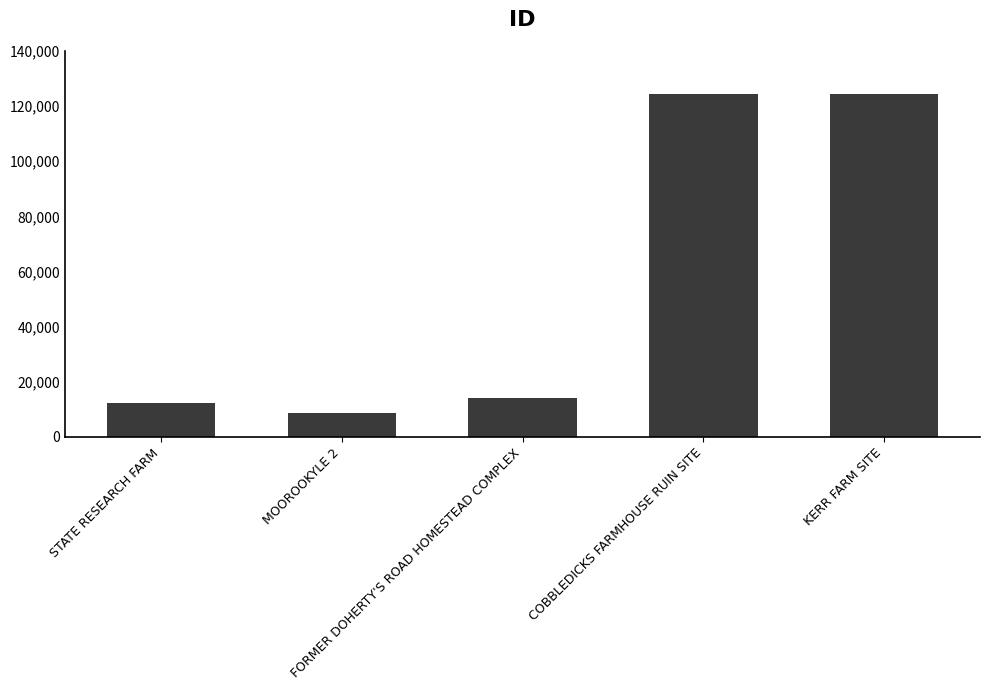

What is the value of the 1st bar from the left?

12272